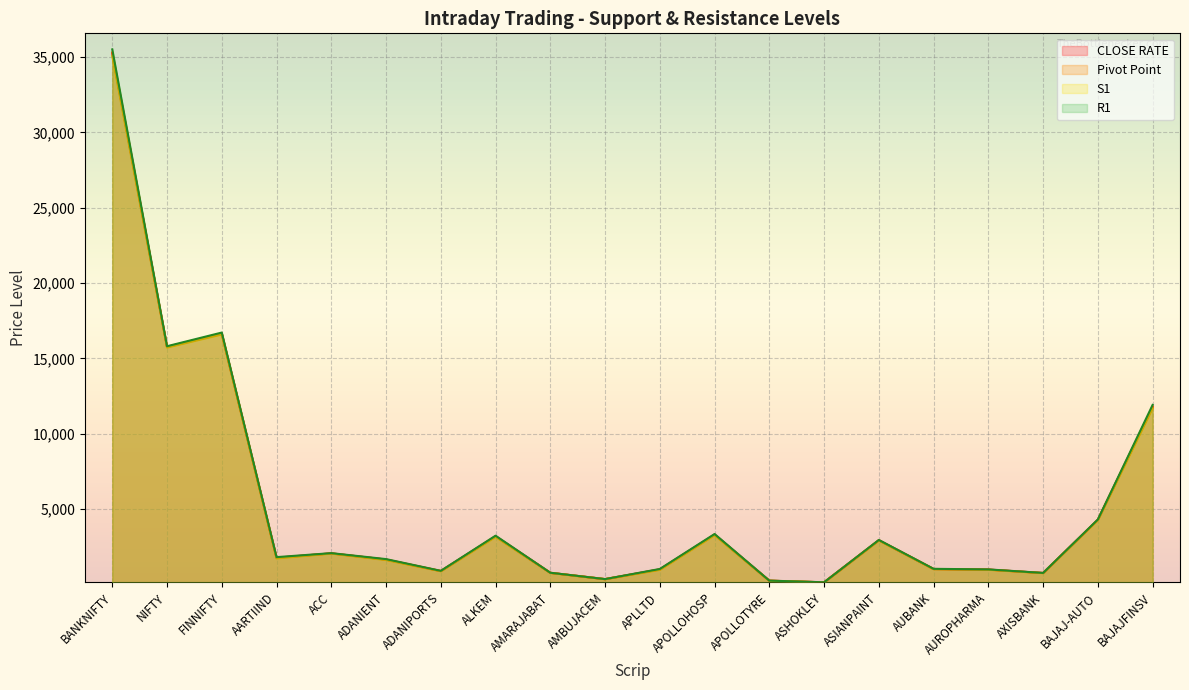

Which series has the largest total across all categories?

R1